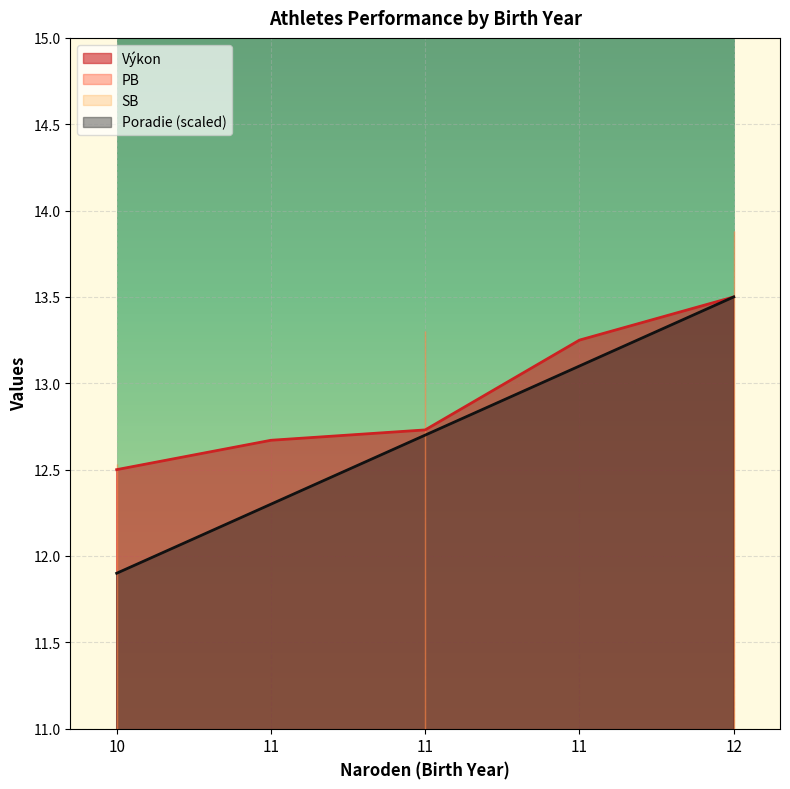

Which category has the lowest value in the Výkon series?

10